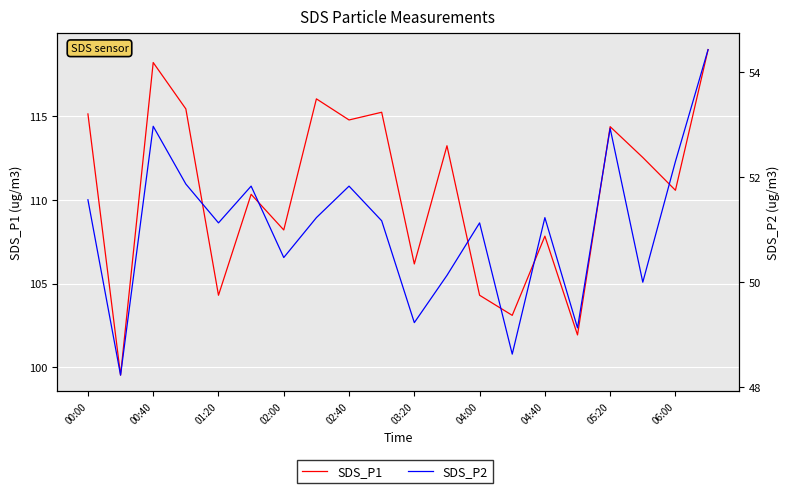

Which series has the widest spread of values?

SDS_P1